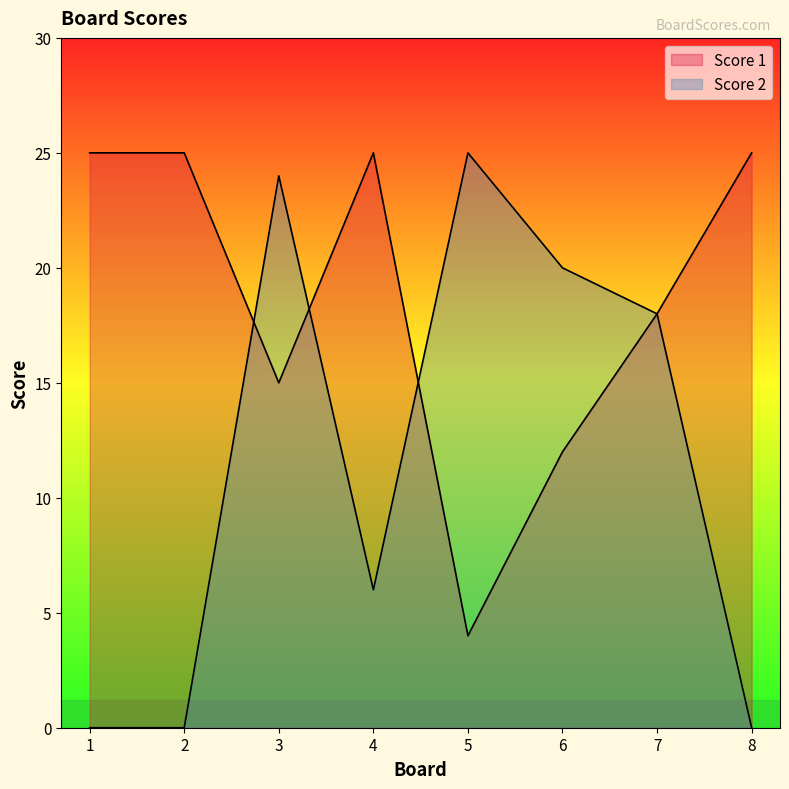

How many data points in Score 2 are less than 18?

4